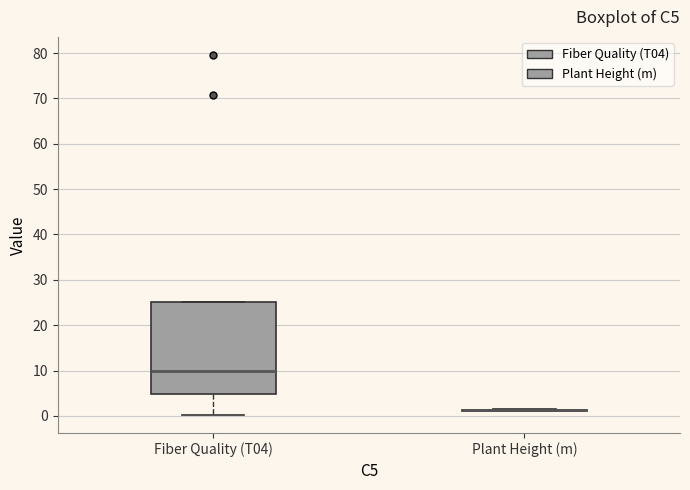

Reading left to right, transcribe this box plot: for each box, give where its median line is, the range the box spans, and where its two whiskers end, as read against the y-axis. The values are not printed on the chart, so give them approximately, as read against the axis.

Fiber Quality (T04): median 10, box 5 to 25, whiskers 0 to 25
Plant Height (m): box collapsed to a line at 1, whiskers 1 to 2